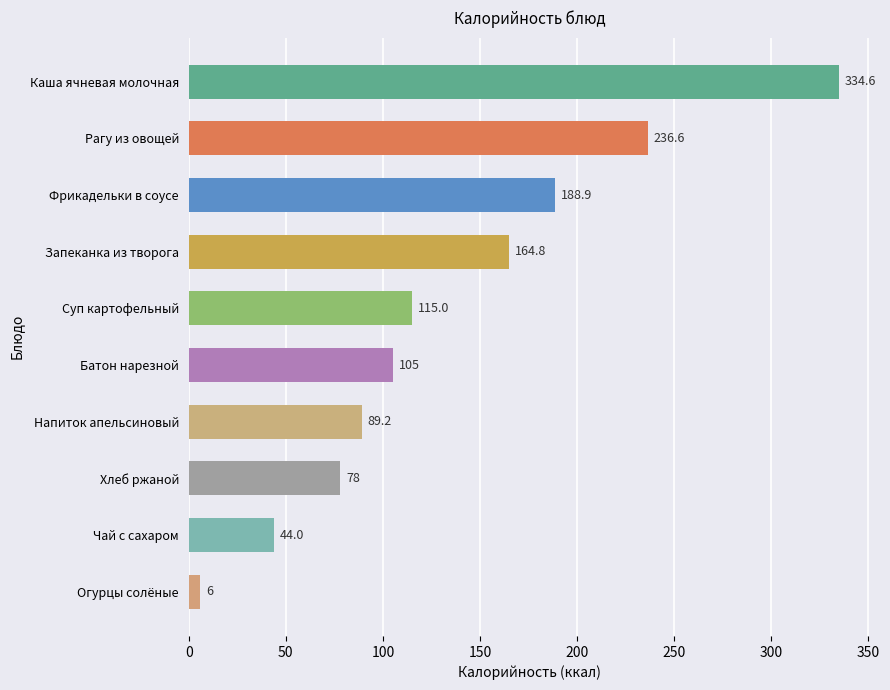

How many categories are shown in the chart?

10